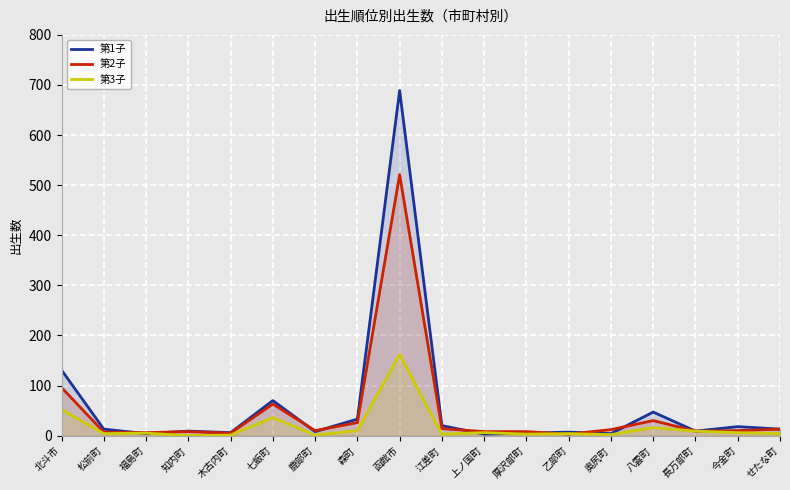

How many interior local peaks does the 第3子 series have?

6